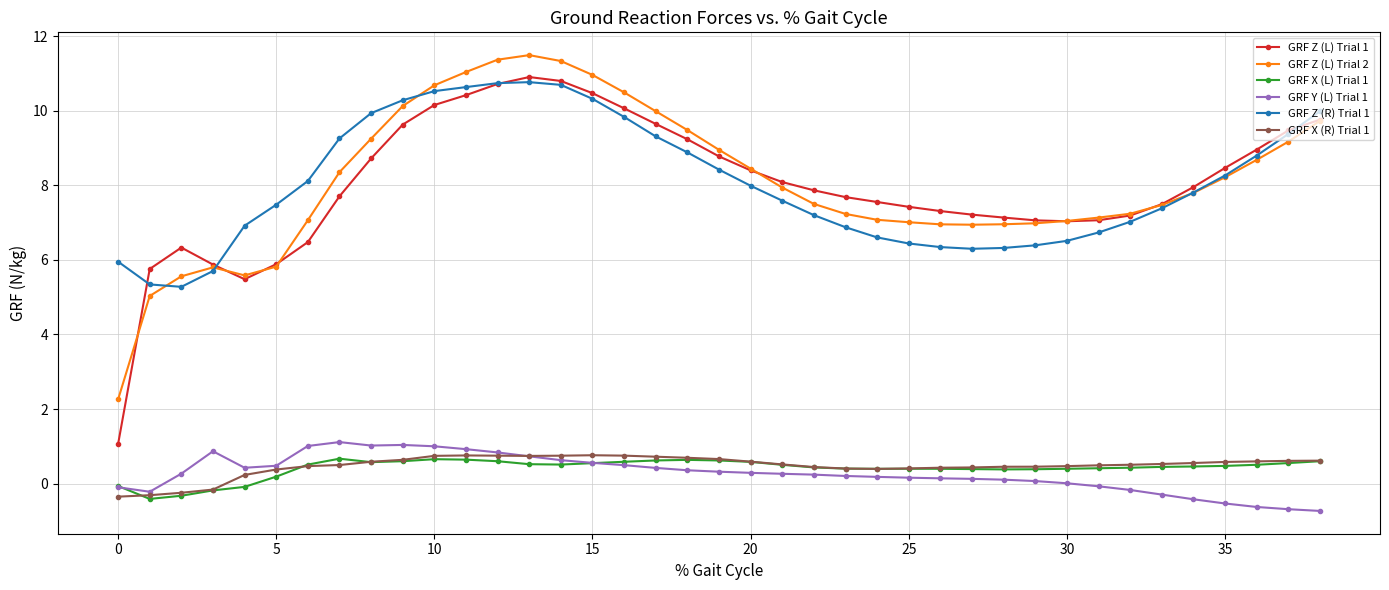

Which series has the widest spread of values?

GRF Z (L) Trial 1